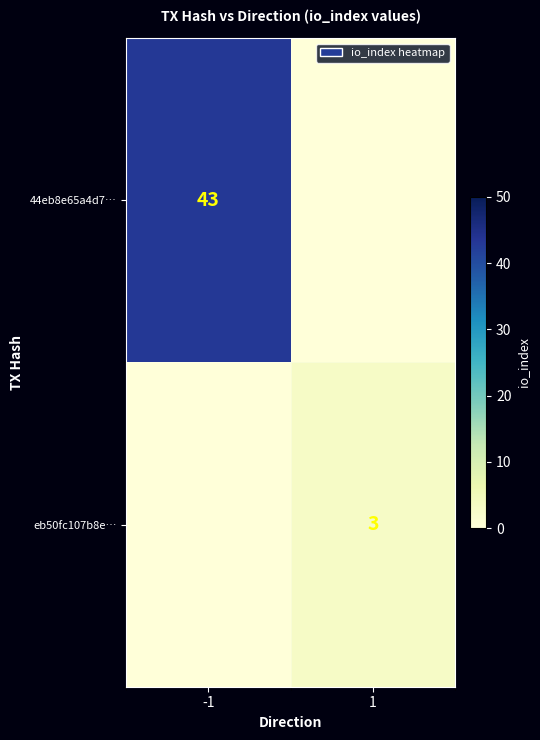

The eb50fc107b8e… series shows 3 at 1. True or false?

True